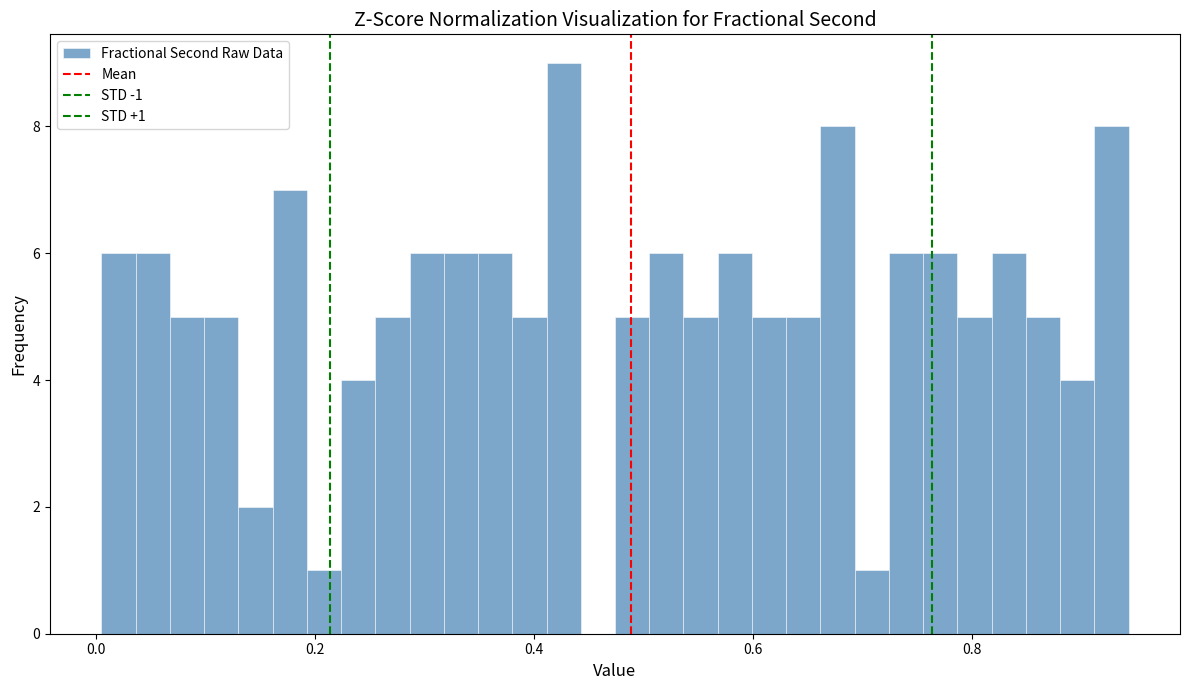

Read against the x-axis, roughly where is the centre of the tallest bar?

0.42